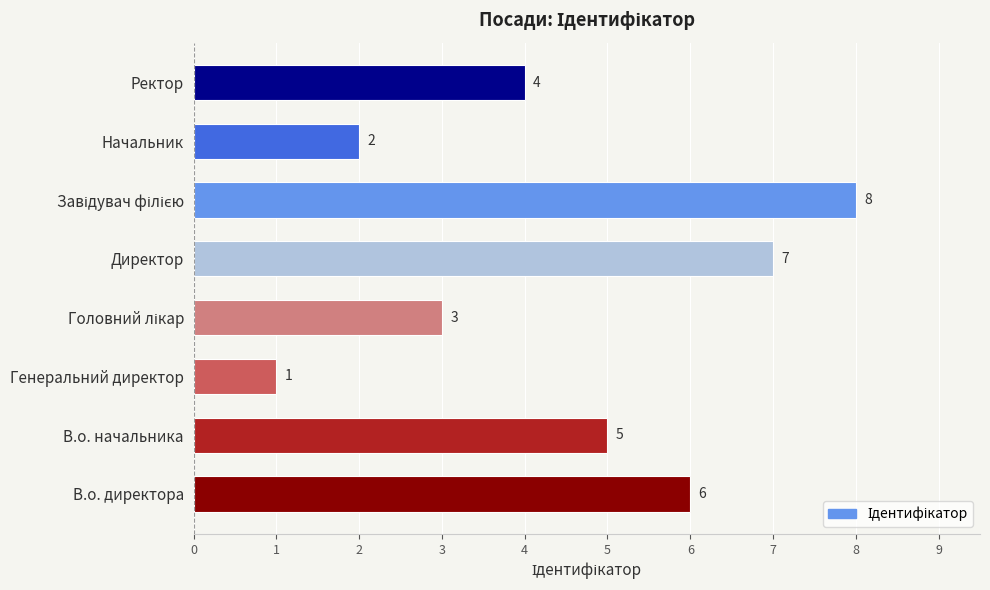

Reading bottom to top, what are all the values shown in this chart?

6	5	1	3	7	8	2	4